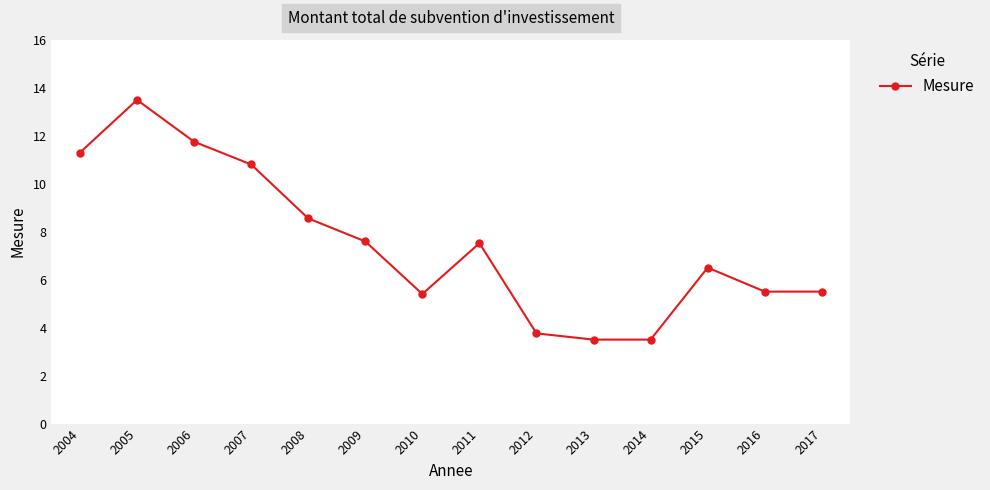

What is the value of the 13th point from the left?

5.5